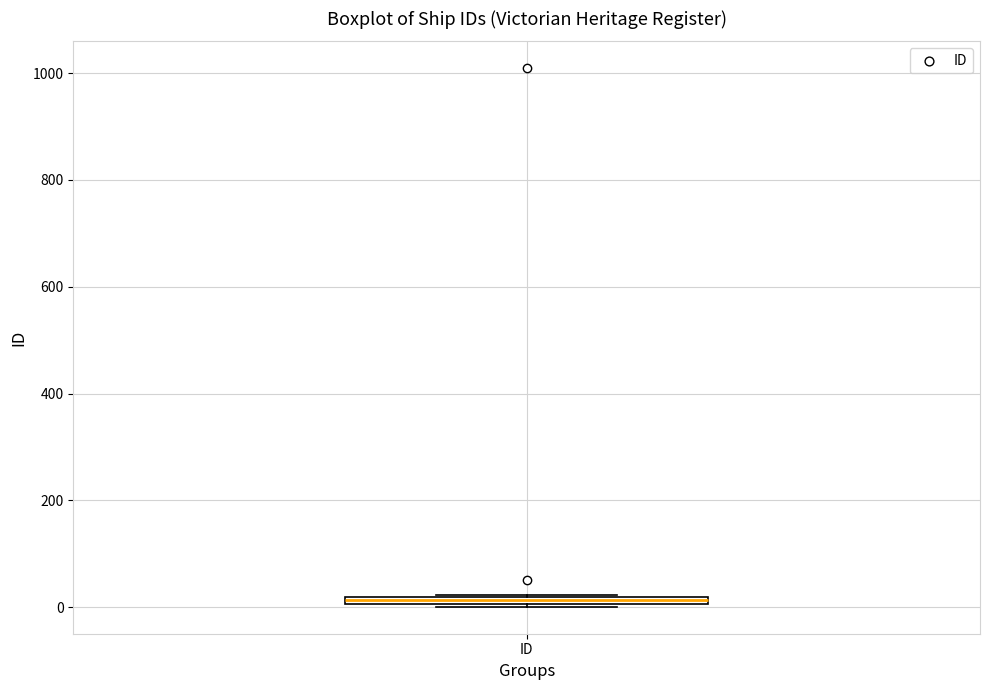

Where is the lower edge of the box for ID on the y-axis? The values are not printed on the chart, so give them approximately, as read against the axis.

0